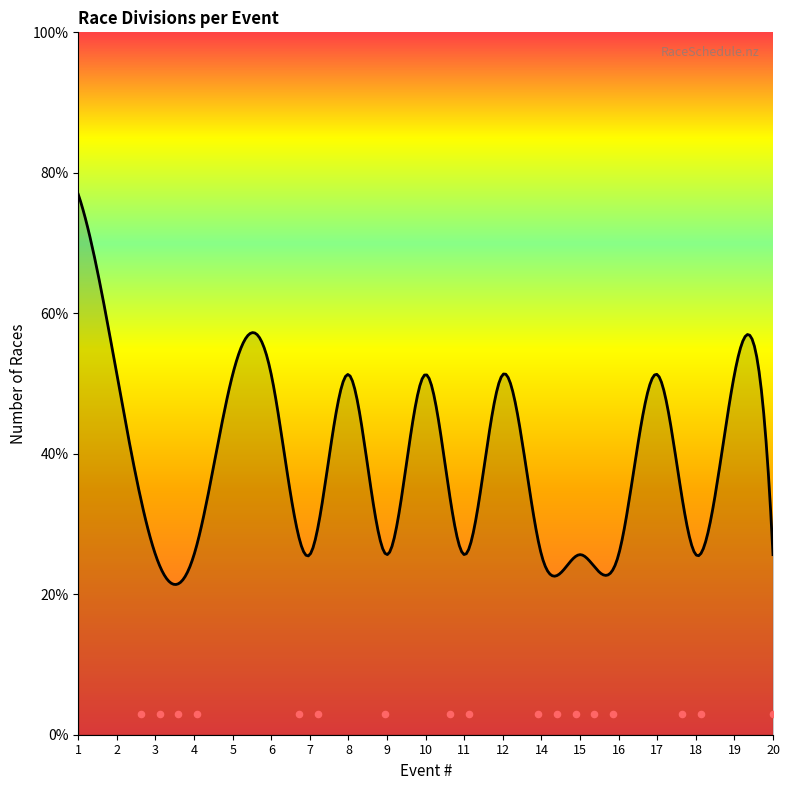

What is the ratio of the value at 11 to the value at 9?

1.0